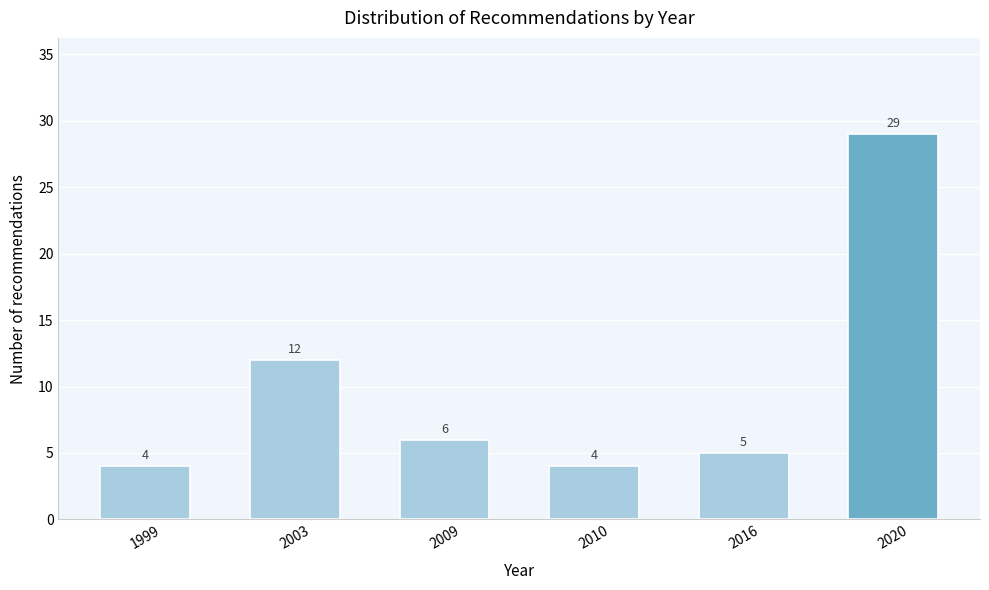

Reading right to left, transcribe all the data shown in this chart.

2020=29	2016=5	2010=4	2009=6	2003=12	1999=4